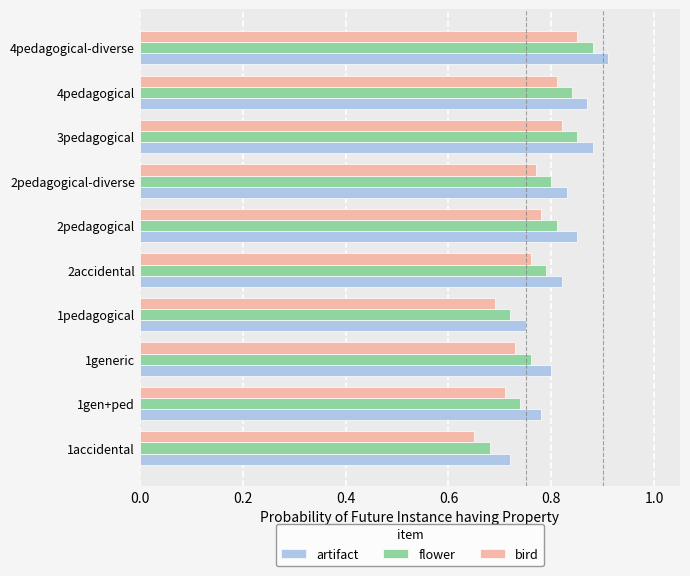

True or false: flower has a value of 0.8 at 4pedagogical.

True